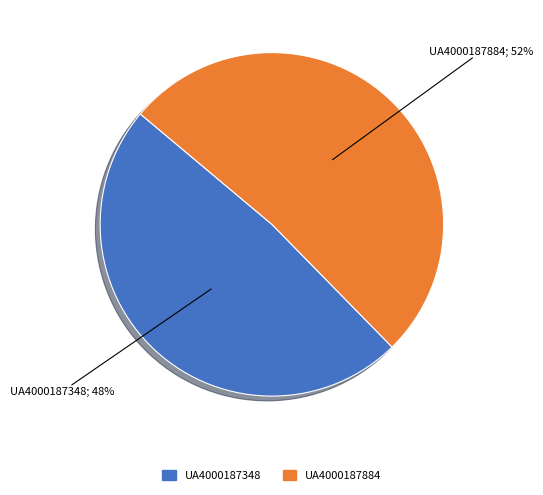

What is the ratio of the value at UA4000187884 to the value at UA4000187348?

1.1